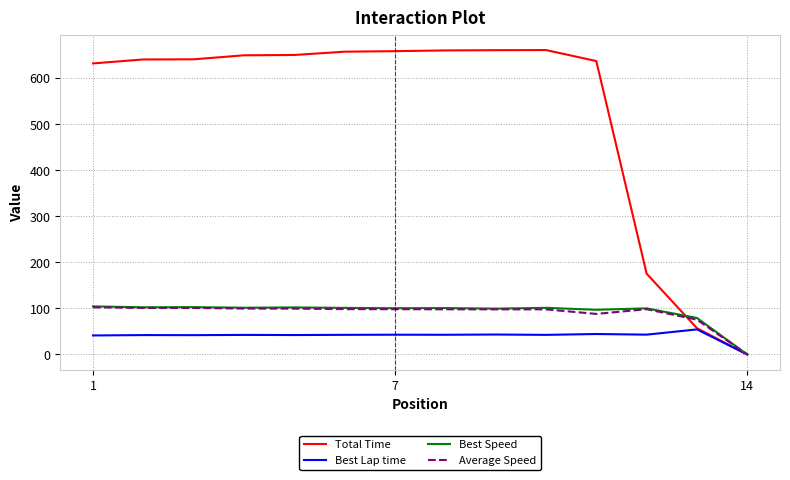

What is the average value of the Best Speed series?

92.4